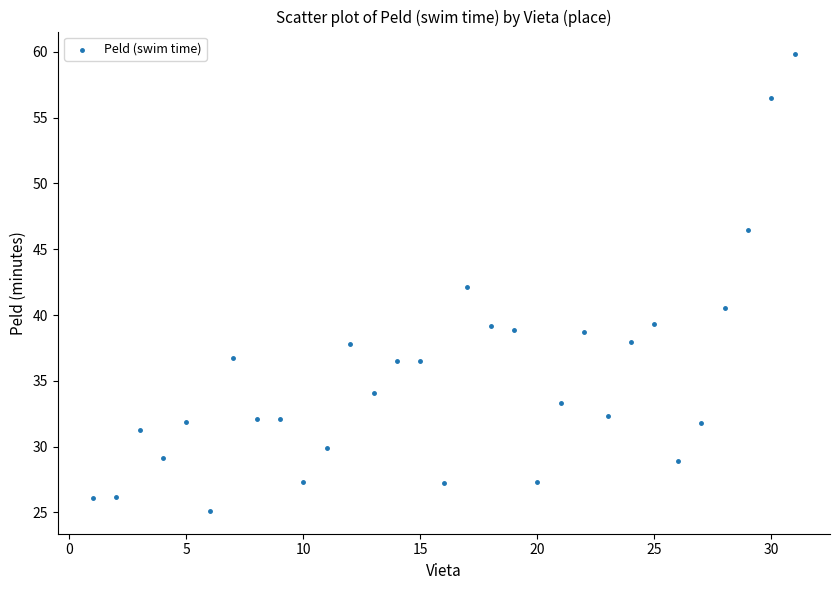

What is the range of Y values (max minus min)?

34.7